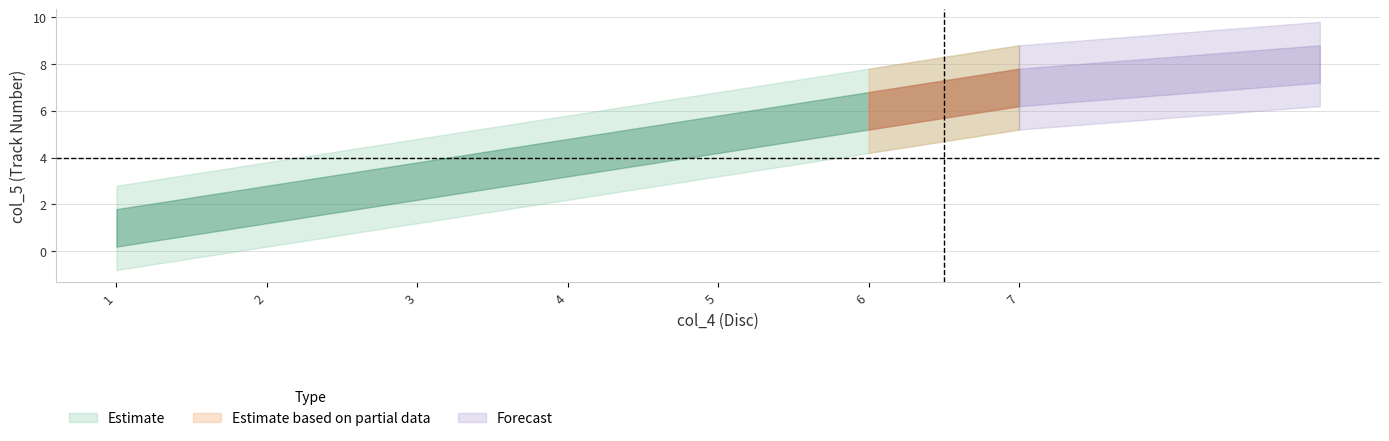

The value at 5 is 5. True or false?

True